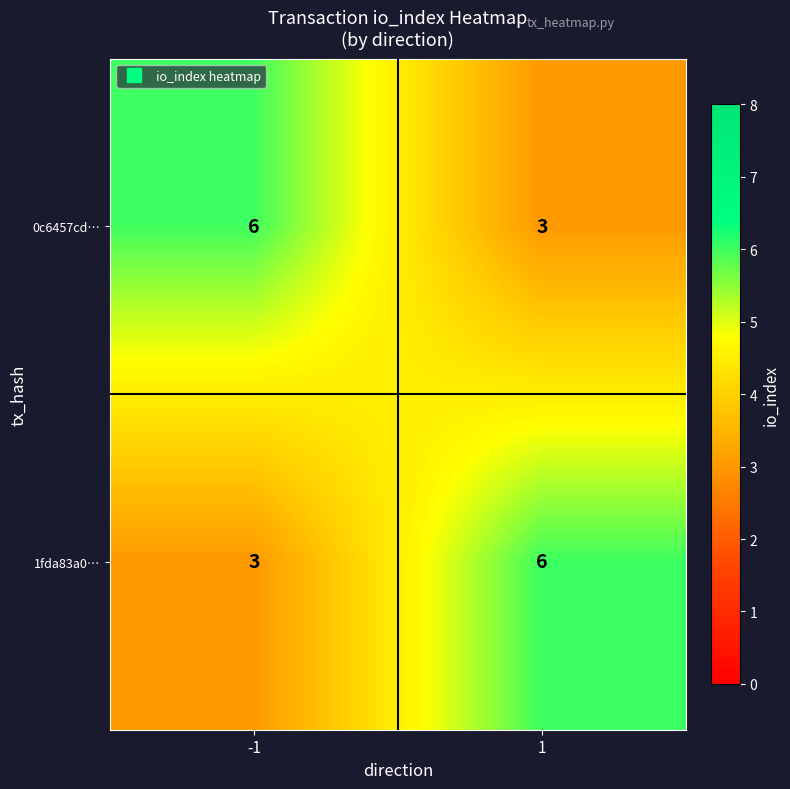

What is the approximate value of 1fda83a0… at -1?

3